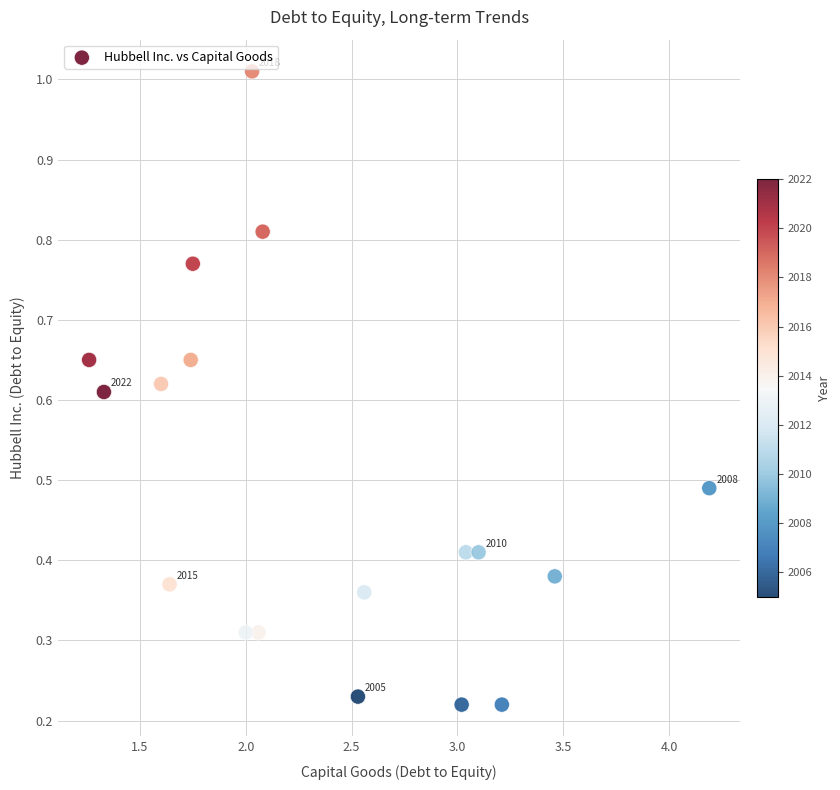

What is the range of X values (max minus min)?

2.9